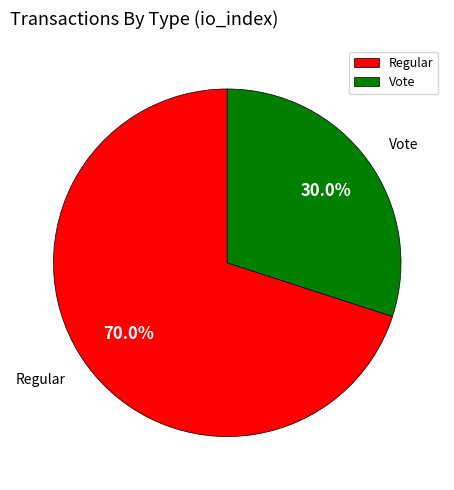

Which category has the biggest portion of the pie?

Regular